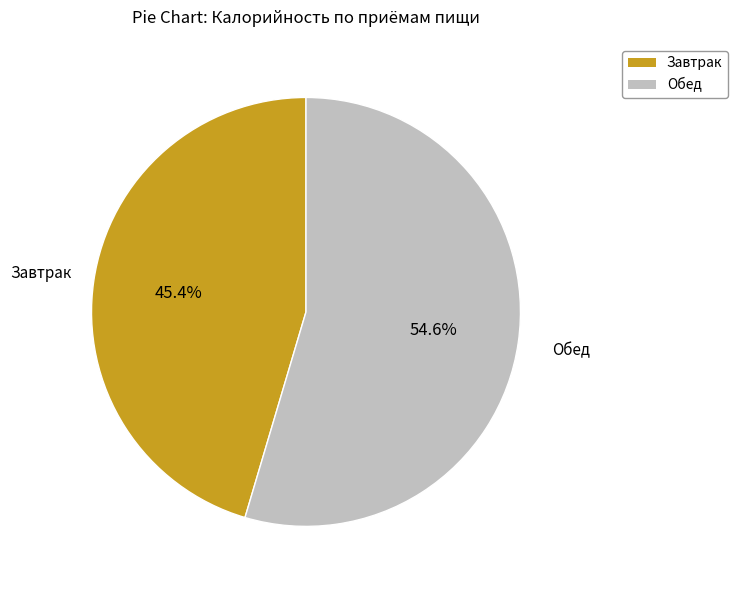

True or false: Завтрак accounts for 45% of the total.

True